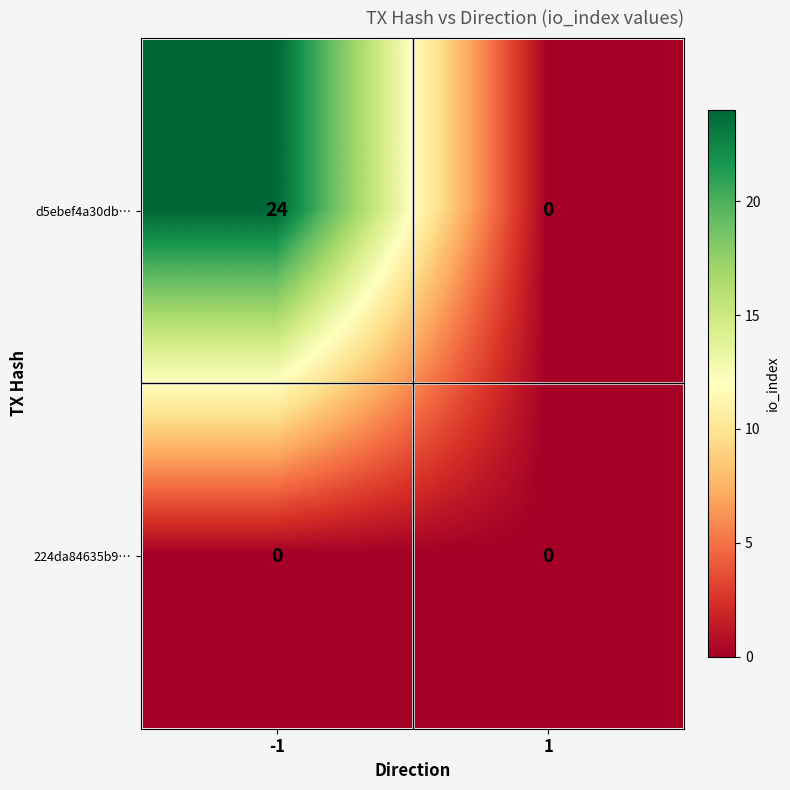

What is the difference between the highest and lowest values at -1?

24